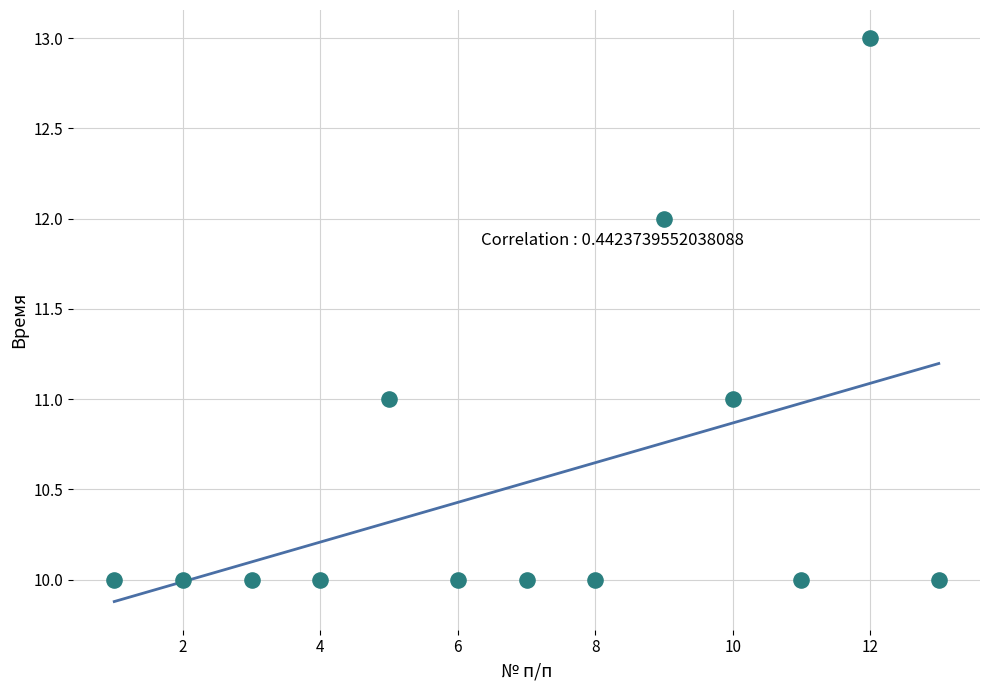

What is the range of X values (max minus min)?

12